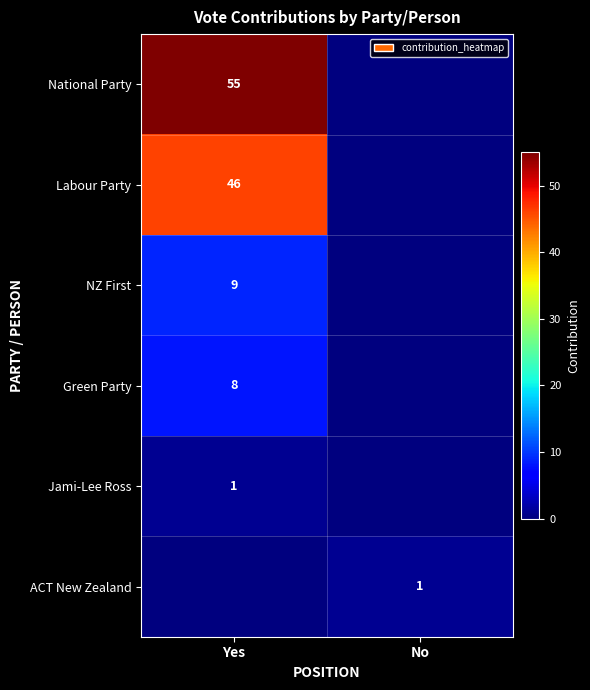

The ACT New Zealand series shows 0 at No. True or false?

False